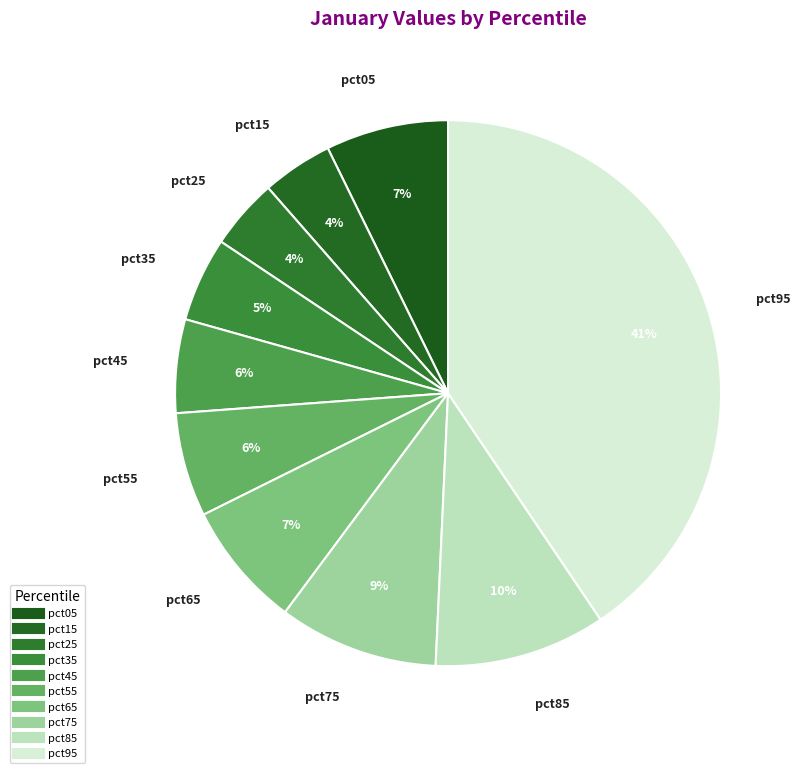

Count the number of slices in the pie.

10